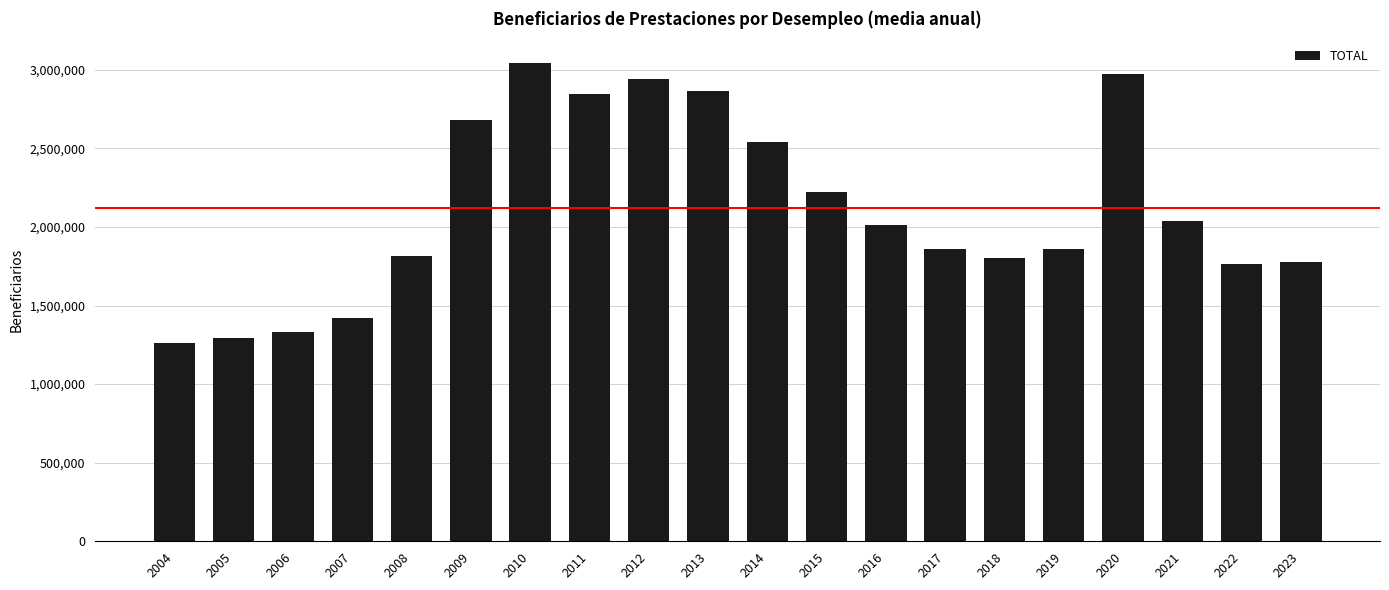

What is the sum of all values?

42354160